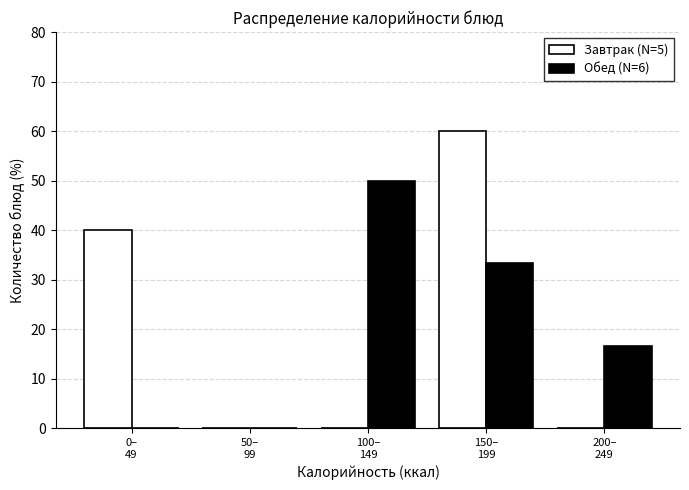

Reading right to left, transcribe all the data shown in this chart.

Завтрак (N=5): 0.0	60.0	0.0	0.0	40.0
Обед (N=6): 16.7	33.3	50.0	0.0	0.0